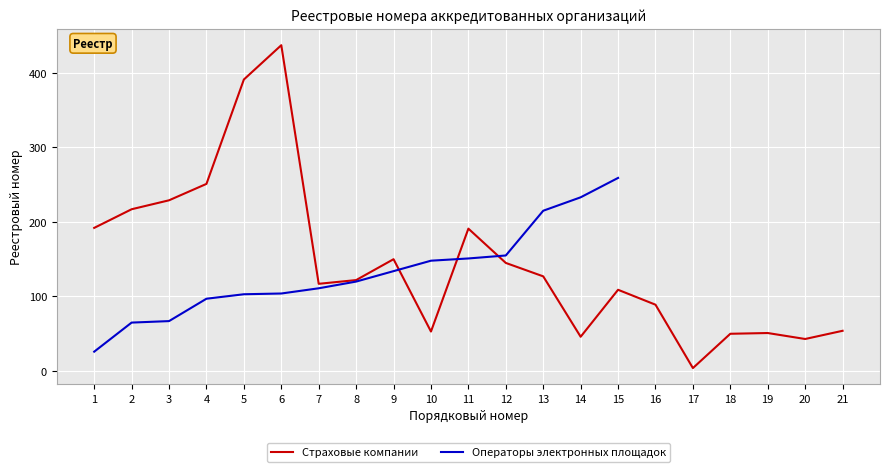

Is it true that the value at 5 is 664?

False